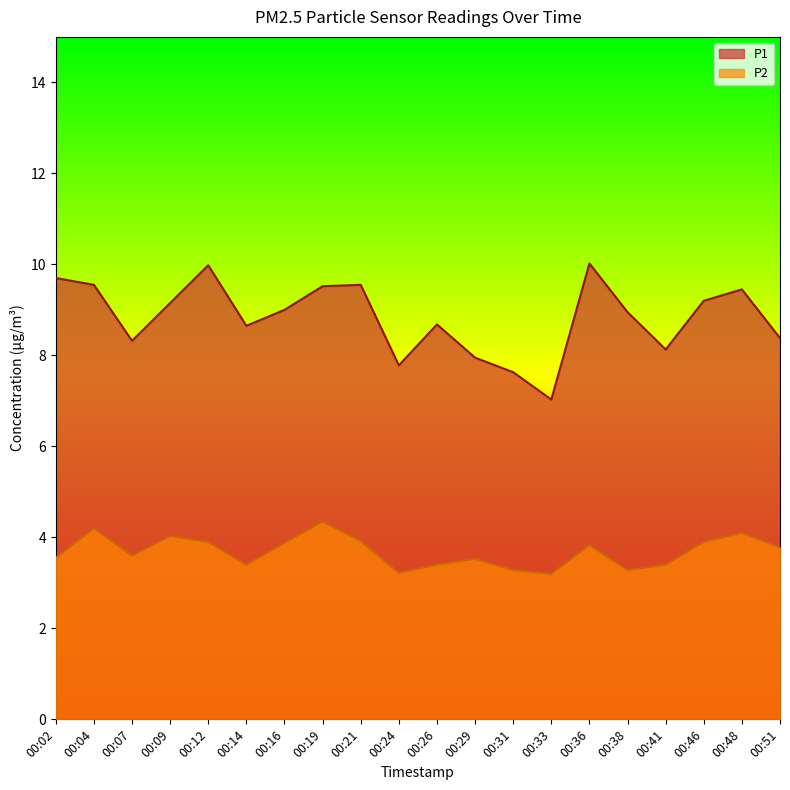

Reading left to right, extract all data points from this chart.

P1: 00:02=9.7	00:04=9.6	00:07=8.3	00:09=9.2	00:12=10.0	00:14=8.7	00:16=9.0	00:19=9.5	00:21=9.6	00:24=7.8	00:26=8.7	00:29=8.0	00:31=7.6	00:33=7.0	00:36=10.0	00:38=8.9	00:41=8.1	00:46=9.2	00:48=9.4	00:51=8.4
P2: 00:02=3.5	00:04=4.2	00:07=3.6	00:09=4.0	00:12=3.9	00:14=3.4	00:16=3.9	00:19=4.3	00:21=3.9	00:24=3.2	00:26=3.4	00:29=3.5	00:31=3.3	00:33=3.2	00:36=3.8	00:38=3.3	00:41=3.4	00:46=3.9	00:48=4.1	00:51=3.8